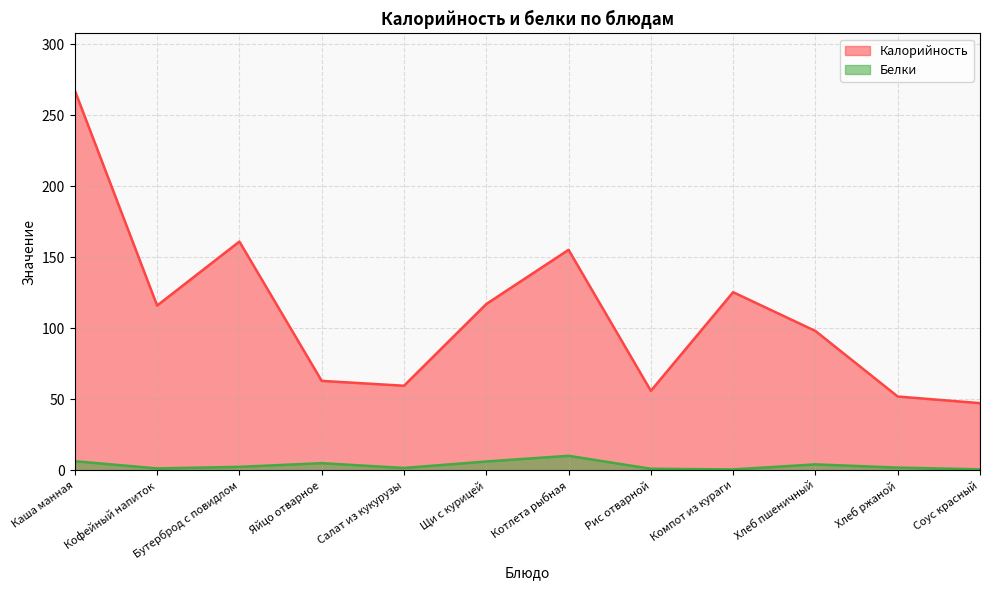

What is the sum of all Белки values?

42.6